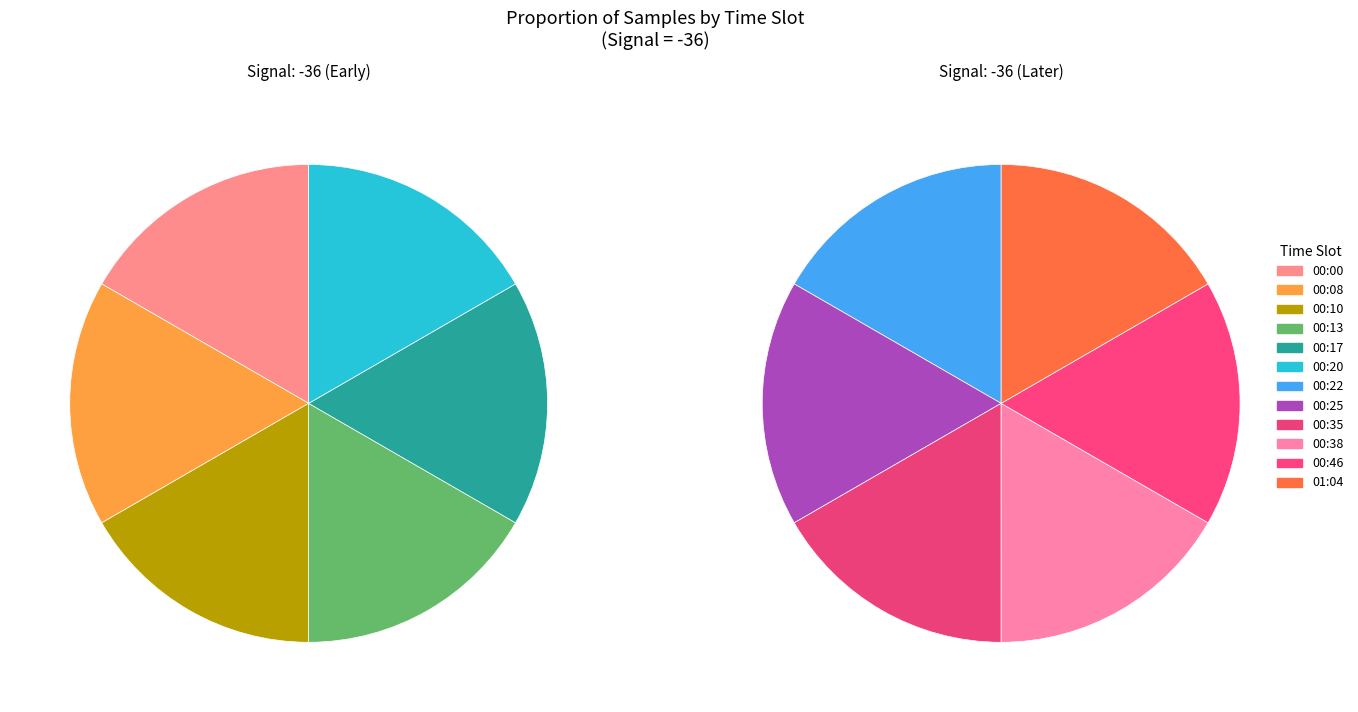

Rank the categories by value from lowest to highest.

-36 (01:04), -36 (00:35), -36 (00:46), -36 (00:38), -36 (00:22), -36 (00:17), -36 (00:25), -36 (00:10), -36 (00:20), -36 (00:13), -36 (00:08), -36 (00:00)